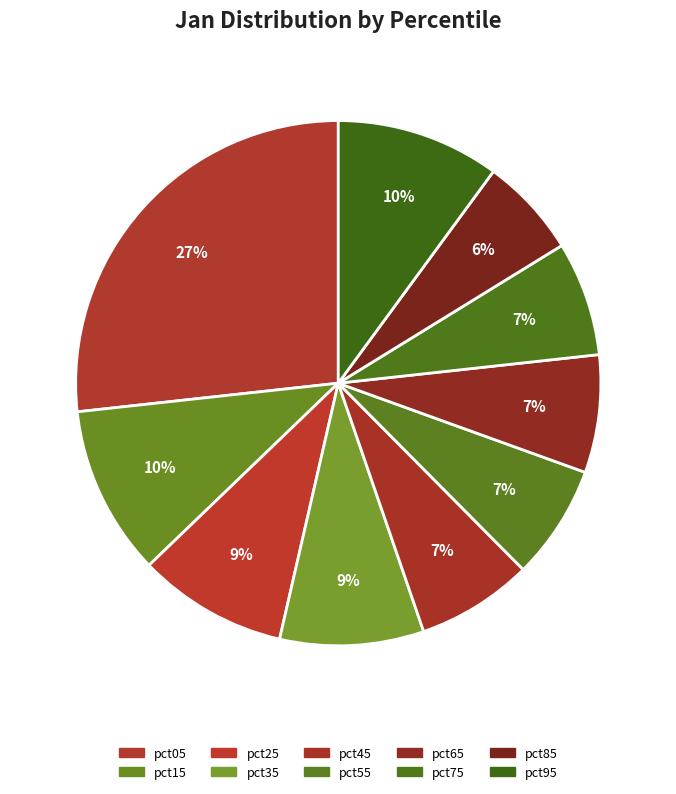

To the nearest percent, what is the combined percentage of pct15 and pct25?

20%